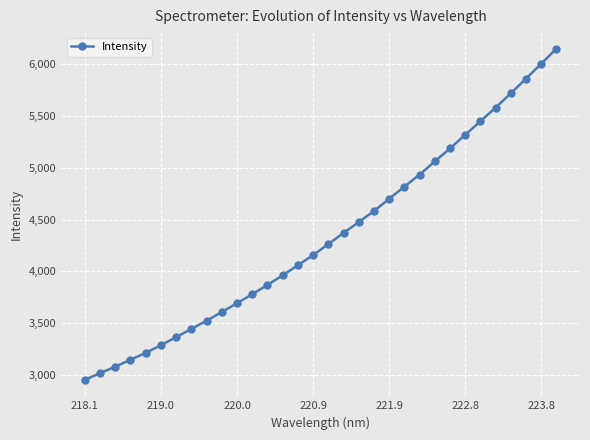

What is the value of the 14th point from the left?

3960.9